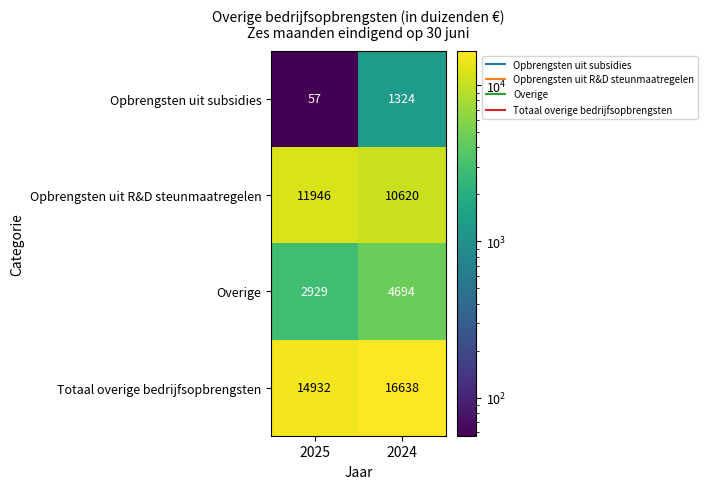

At how many categories does at least one series exceed 6949?

2